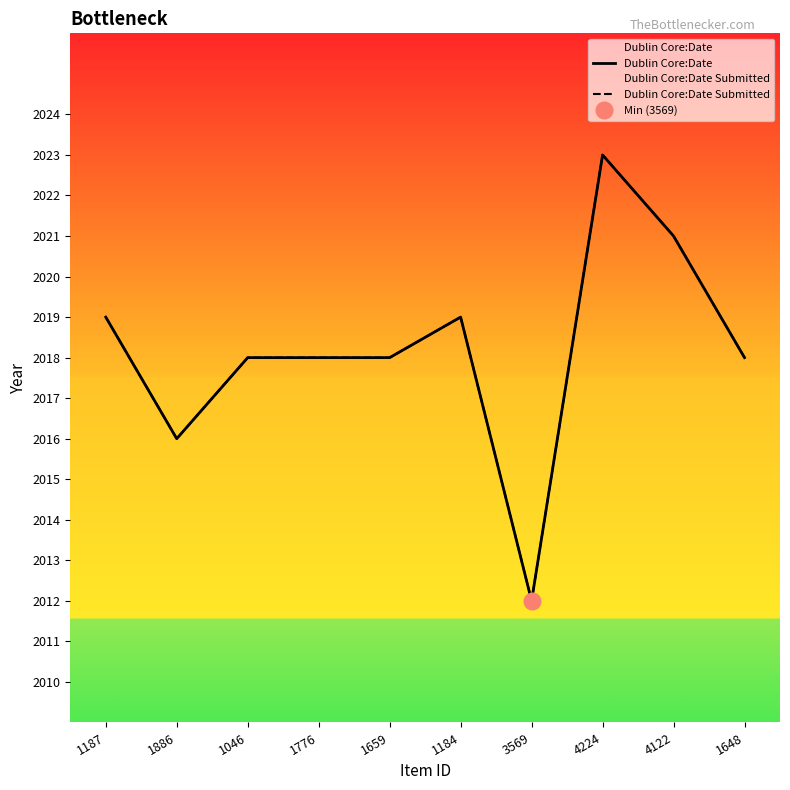

Reading left to right, extract all data points from this chart.

Dublin Core:Date: 2019	2016	2018	2018	2018	2019	2012	2023	2021	2018
Dublin Core:Date Submitted: 2019	2016	2018	2018	2018	2019	2012	2023	2021	2018